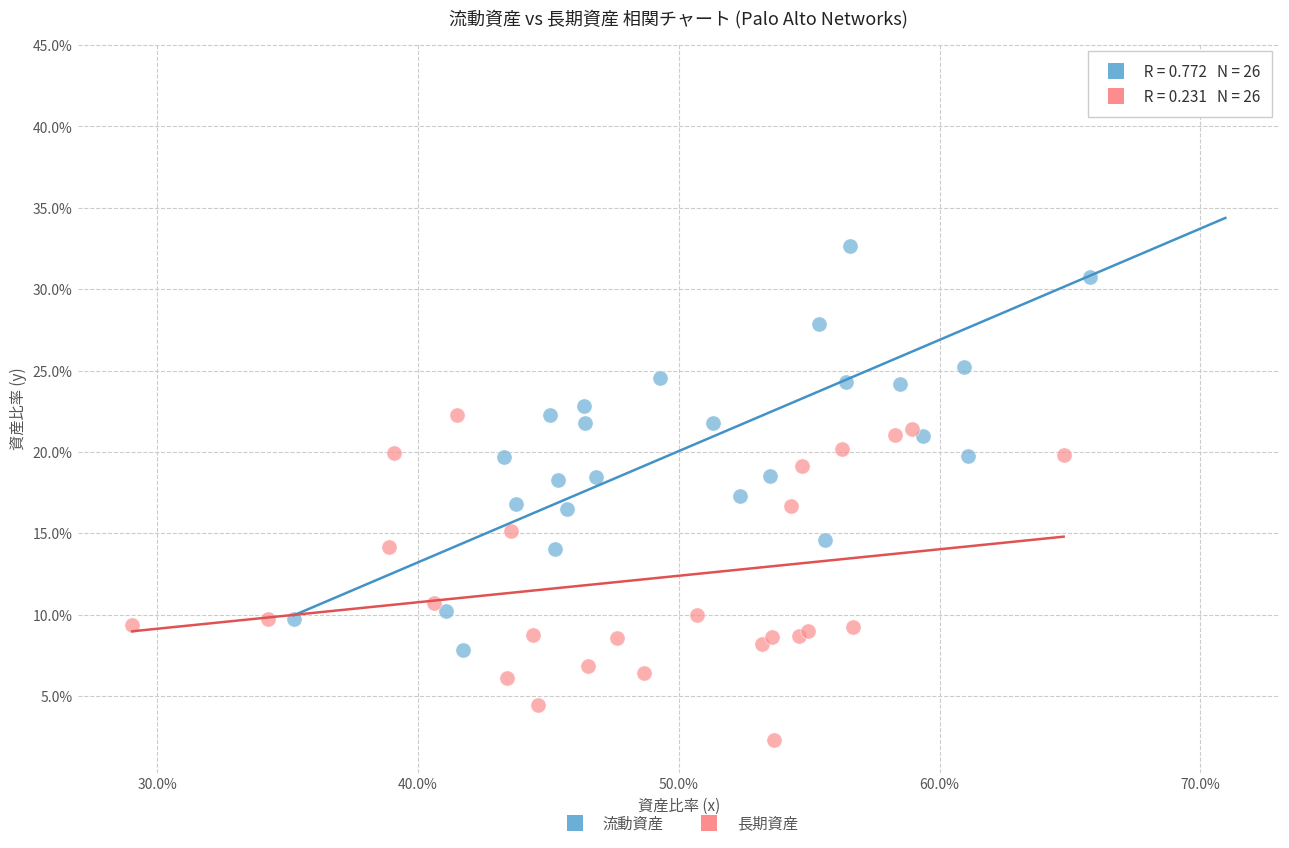

Which series contains the highest Y value?

流動資産